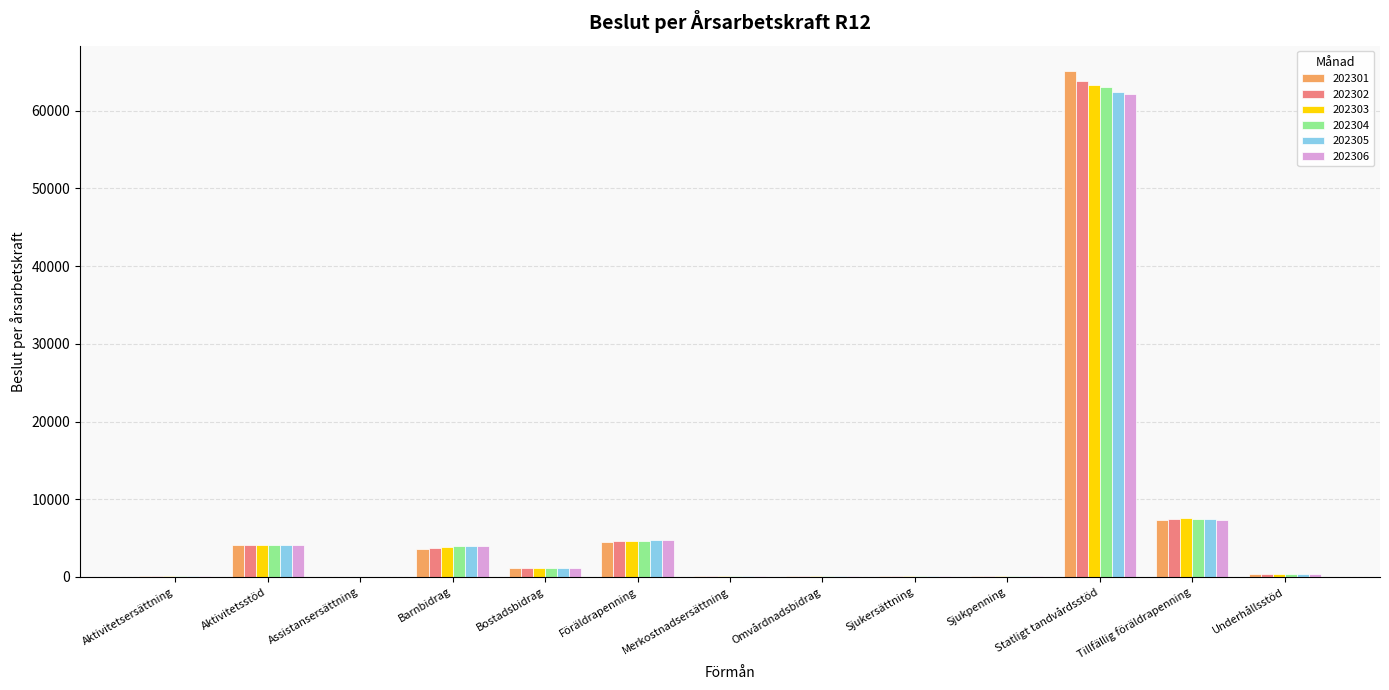

What is the approximate value of 202303 at Barnbidrag?

3833.5